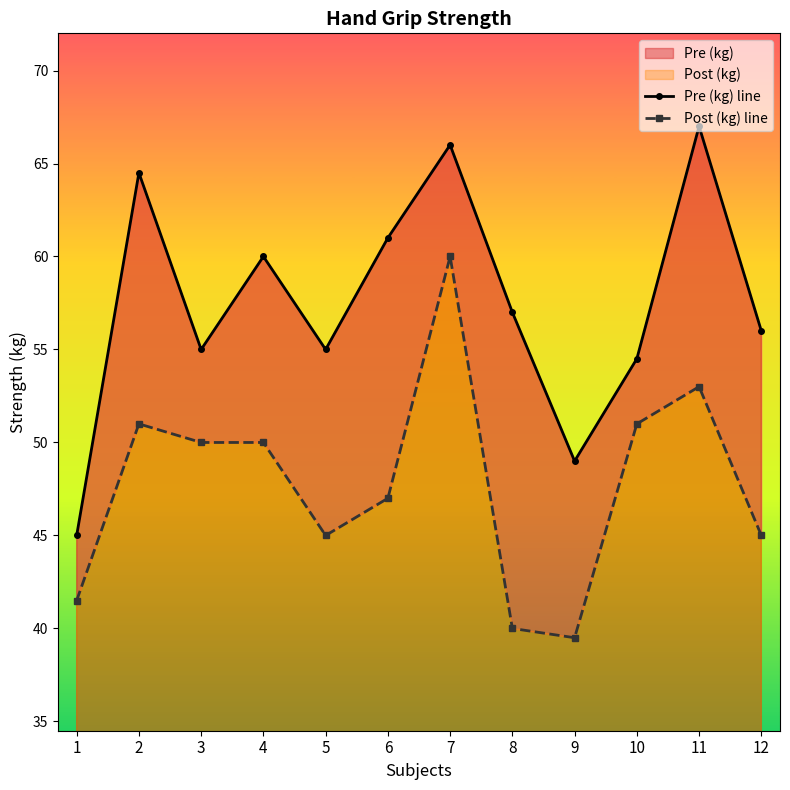

What is the total value across all series at 12?

101.0